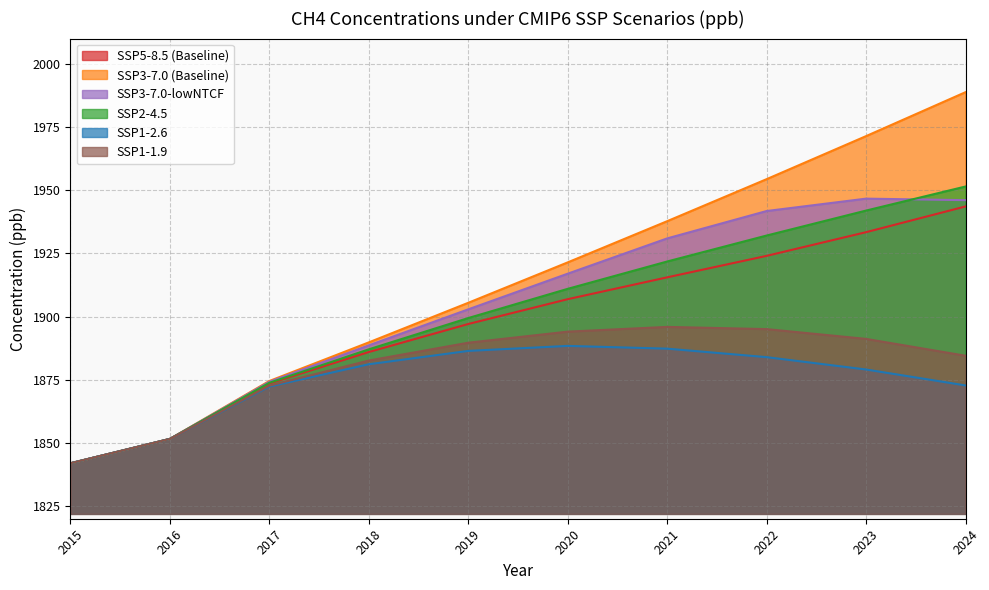

Which category has the lowest value in the SSP3-7.0-lowNTCF series?

2015